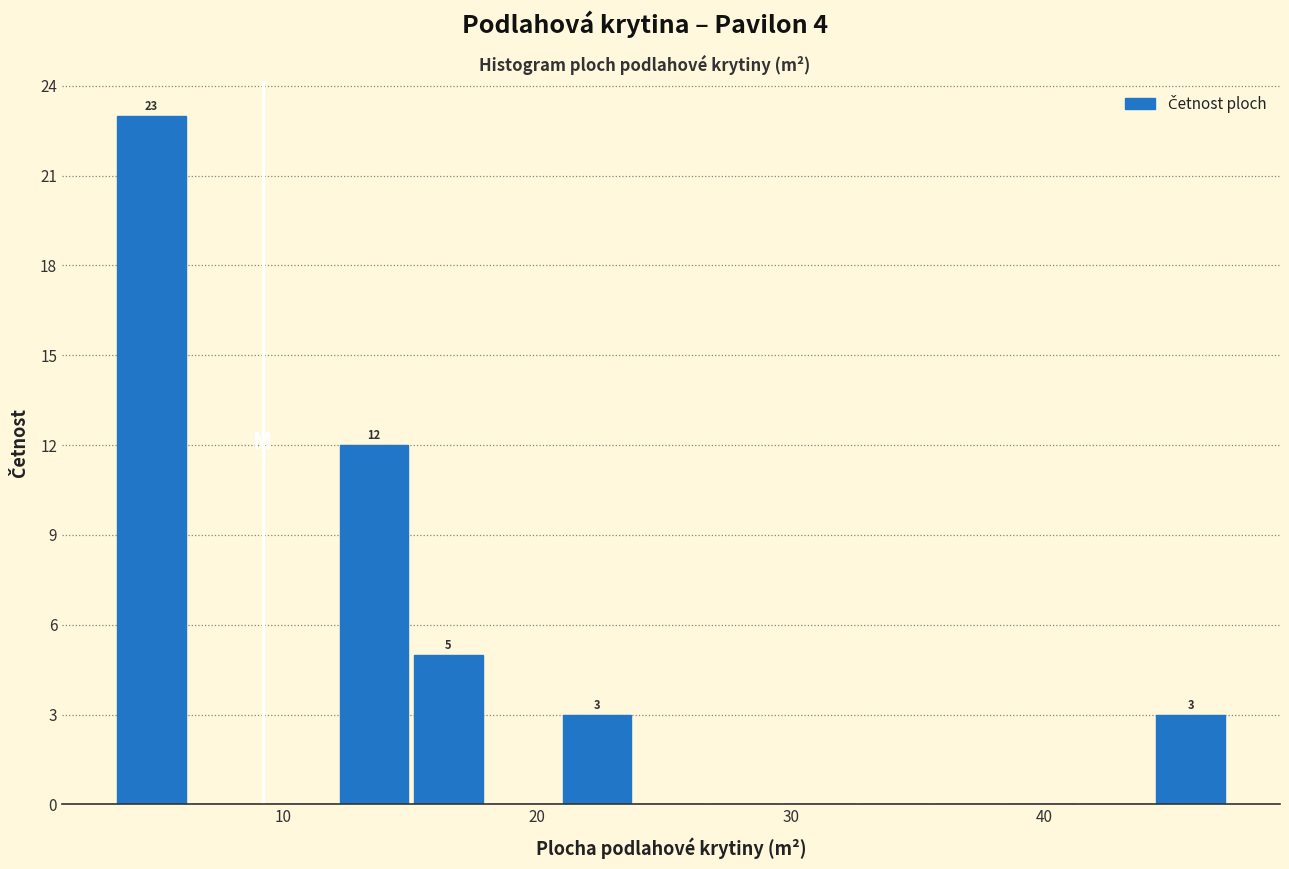

Around what value on the x-axis is the tallest bar? Give the approximate position of its centre, as read against the axis.

5